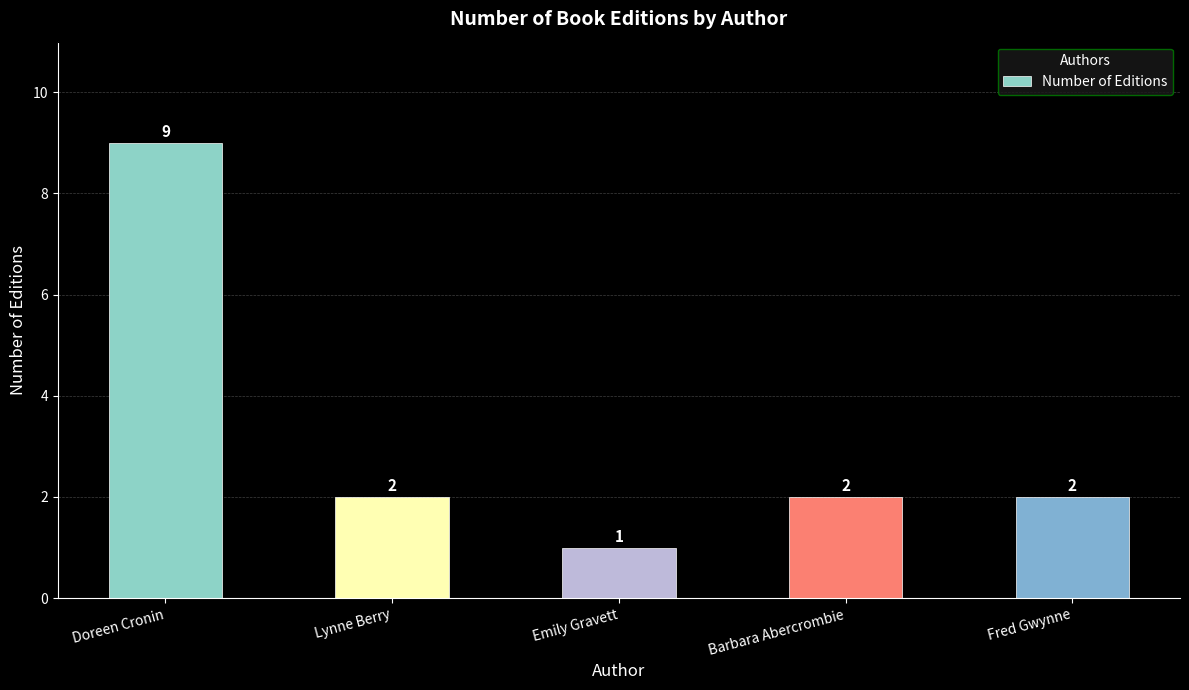

Approximately how many times larger is the value at Doreen Cronin compared to Emily Gravett?

9.0